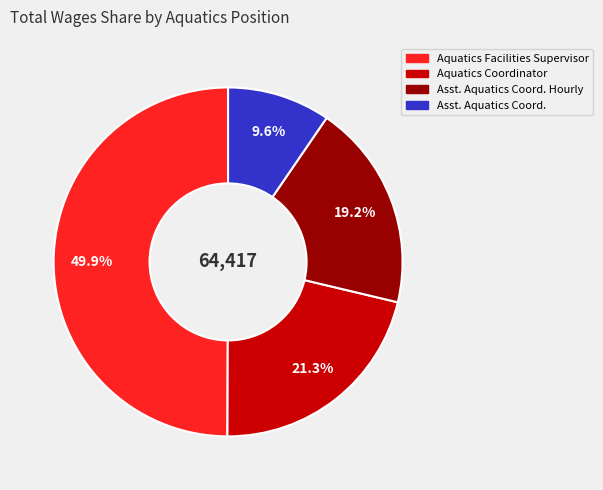

How many slices are in this pie chart?

4